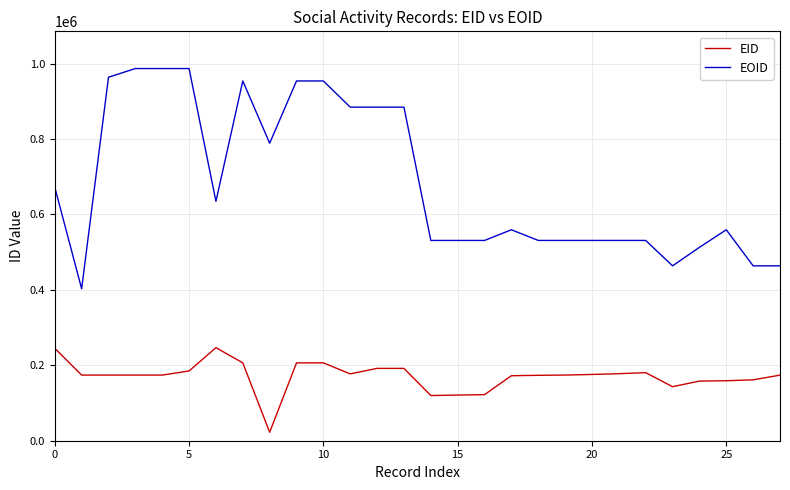

Which series has the largest range (max minus min)?

EOID